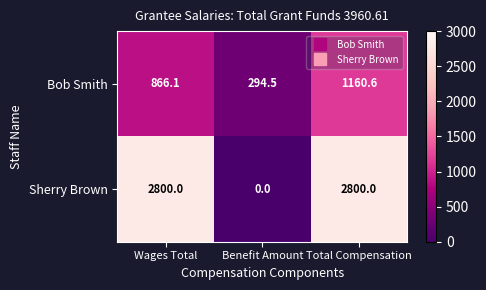

List the series in order of their overall mean, lowest first.

Bob Smith, Sherry Brown